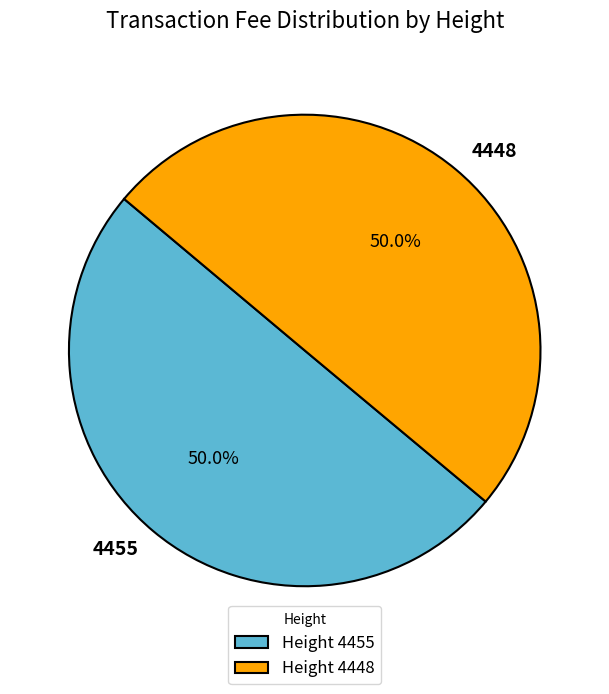

How many segments does this pie chart have?

2